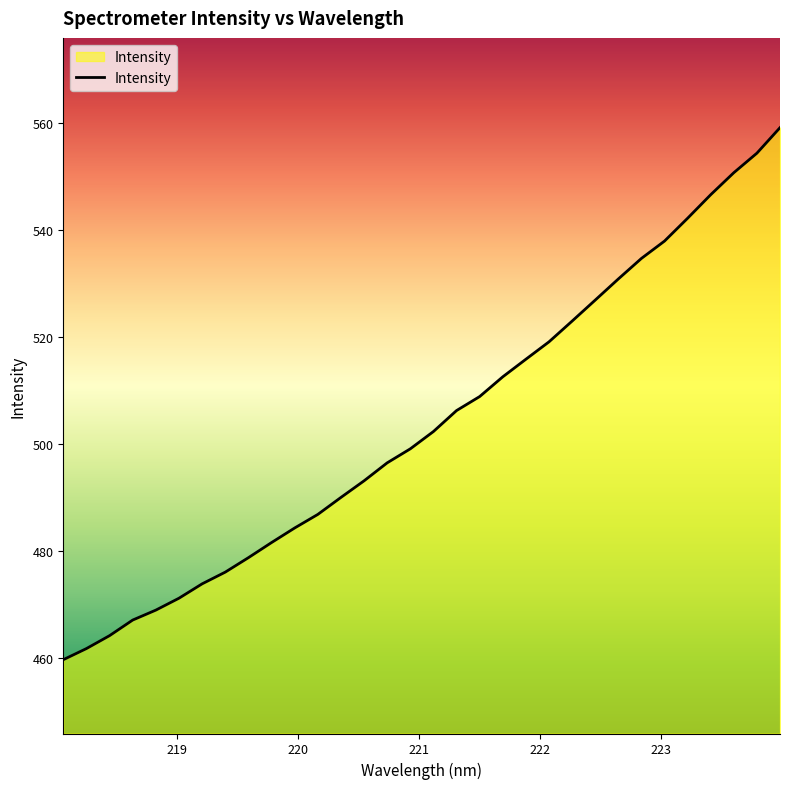

What is the minimum value shown in the chart?

459.7